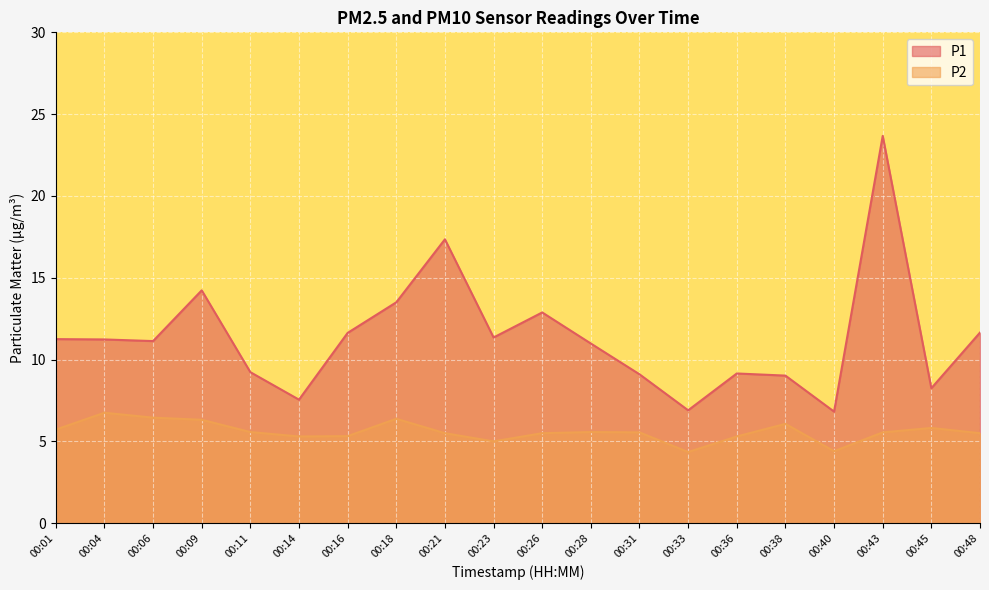

Which label corresponds to the smallest value in the chart?

00:33